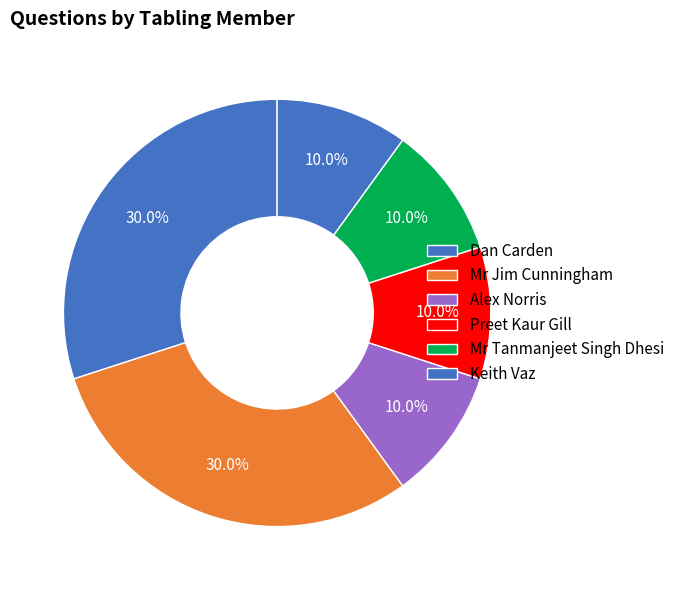

How many slices are in this pie chart?

6